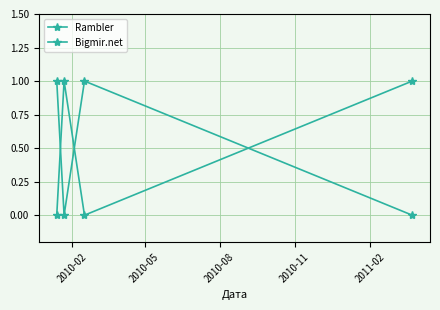

How many lines are shown in the chart?

2